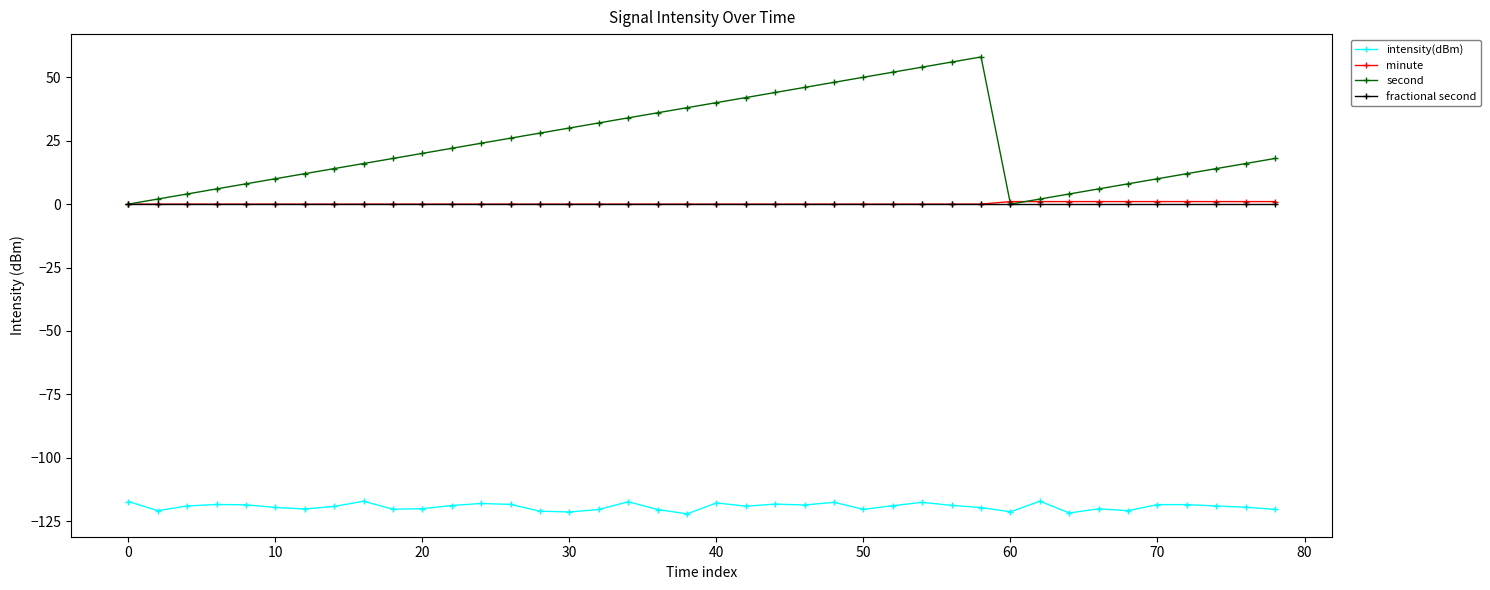

Which series has the largest range (max minus min)?

second